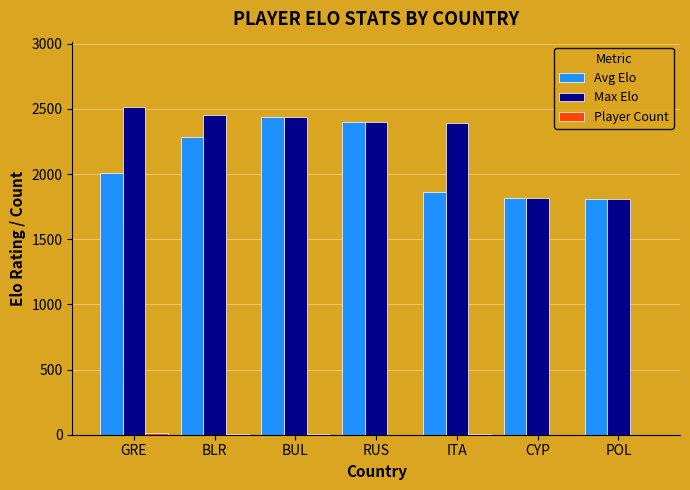

The Avg Elo series shows 527 at POL. True or false?

False